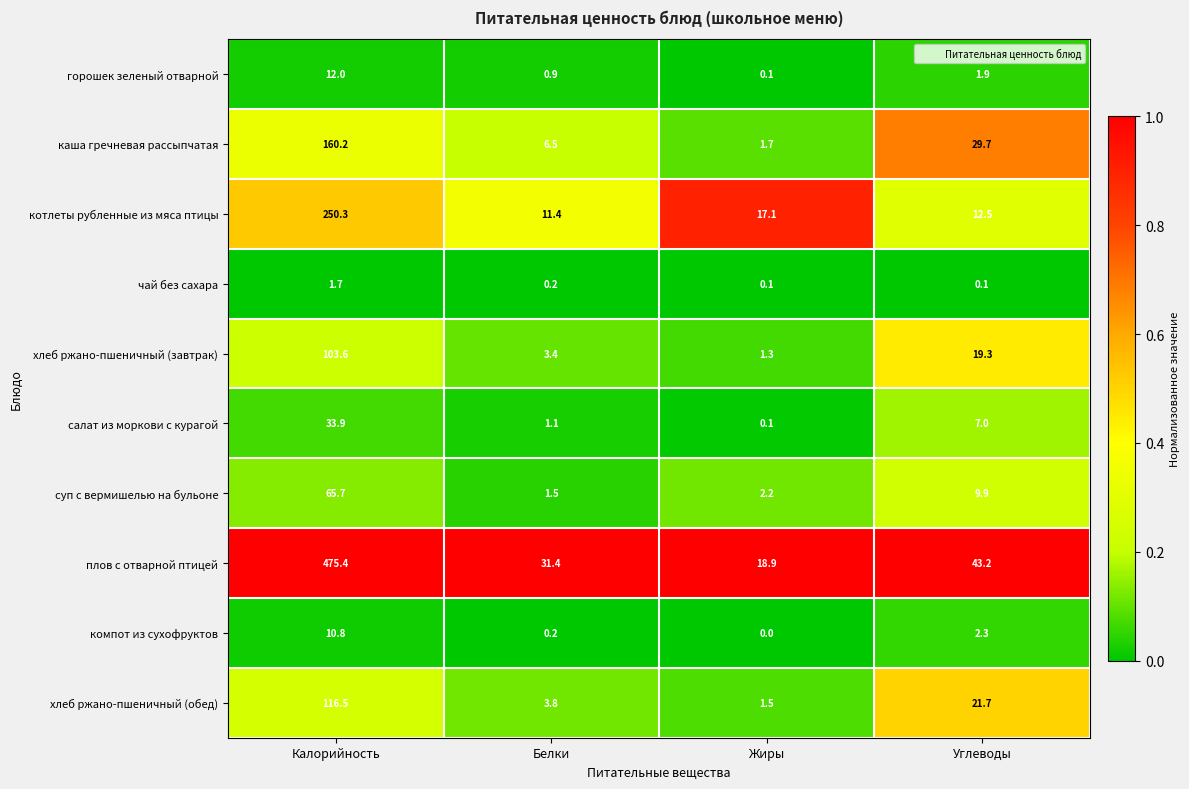

At which label does горошек зеленый отварной first exceed 1?

Калорийность